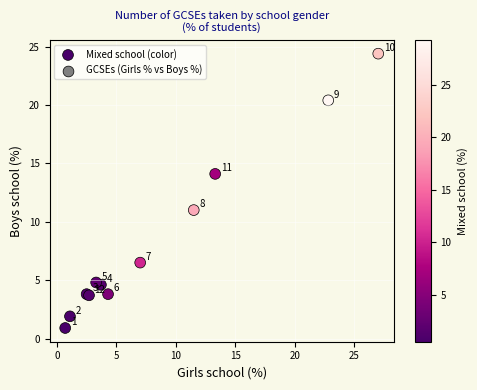

What Y value in the scatter plot is closest to 12?

11.0